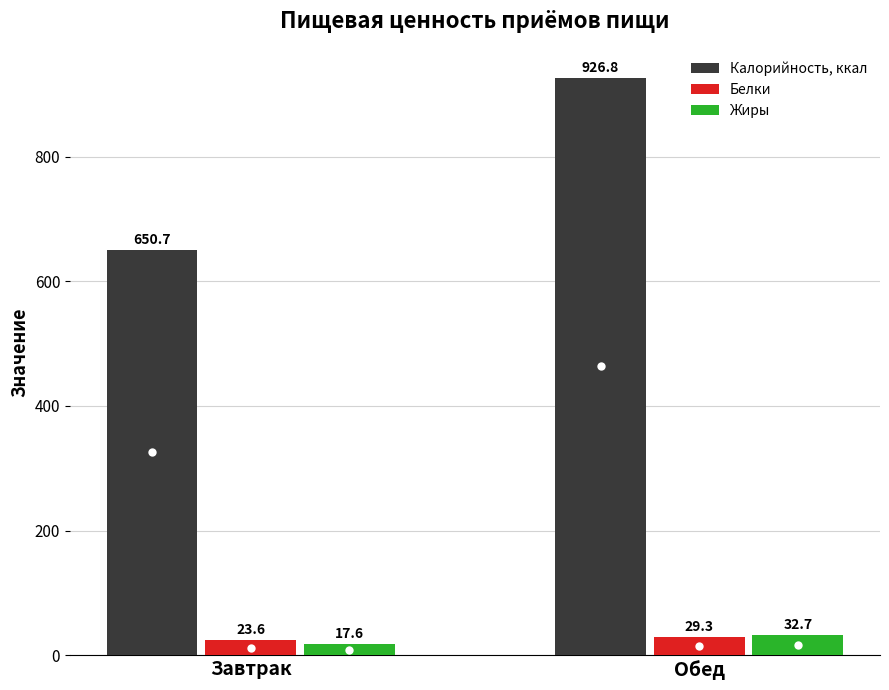

Where is Жиры nearest to the value 25?

Завтрак